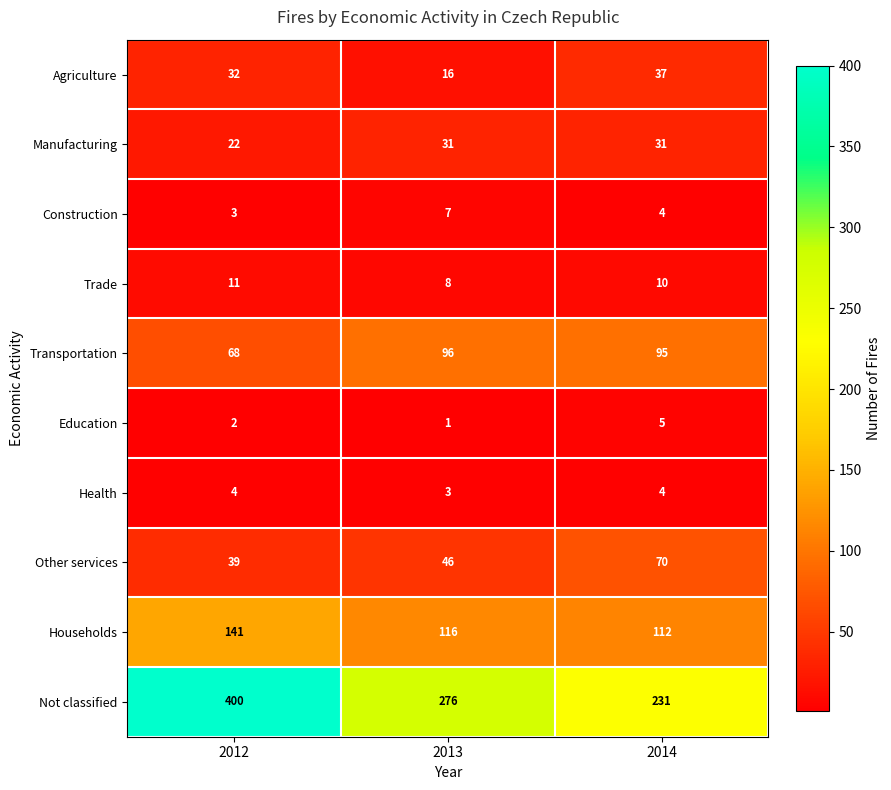

What is the sum of the Trade values at 2012 and 2014?

21